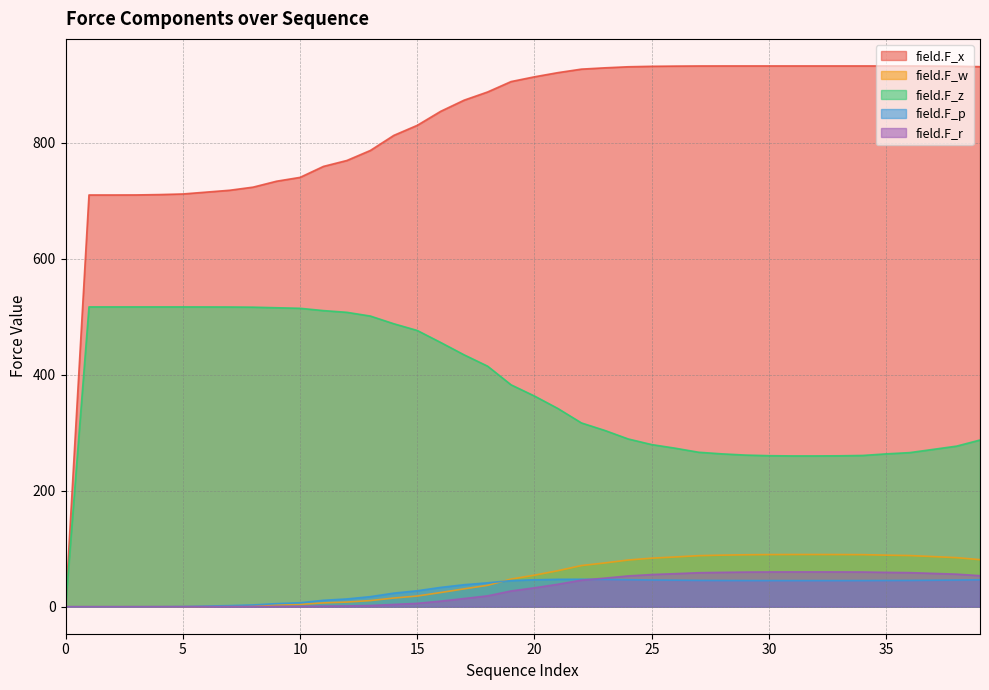

How many categories are shown in the chart?

40